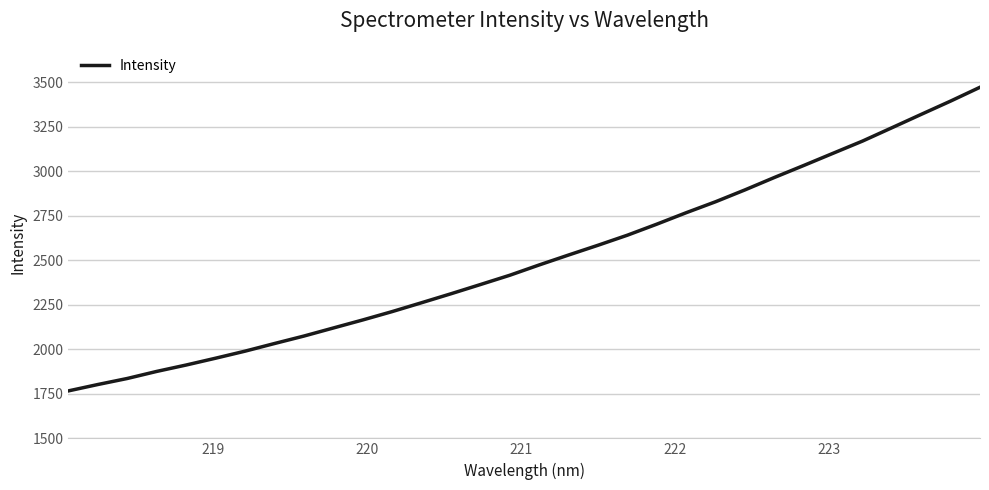

Count the number of values greater than 2473.

16